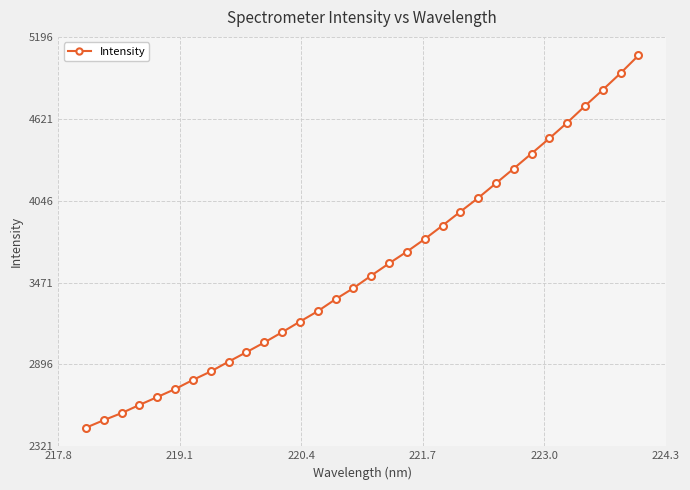

True or false: the data has more than 1 interior local peaks.

False